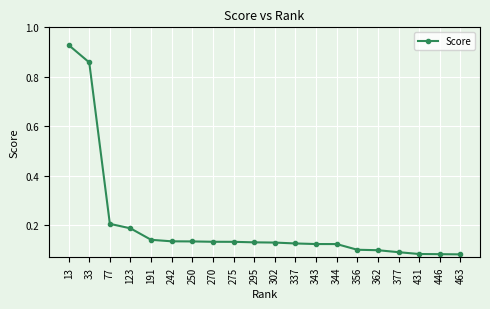

Which label corresponds to the largest value in the chart?

13